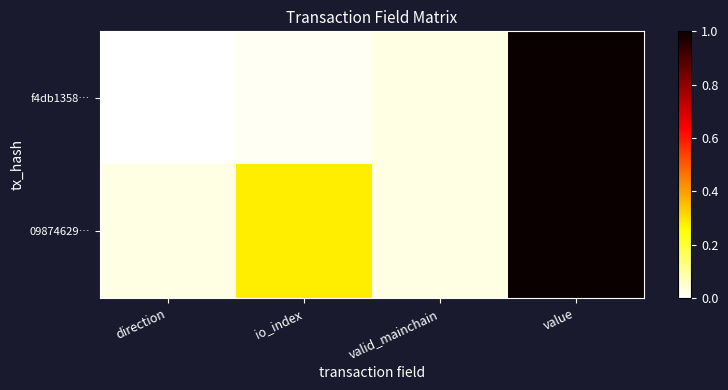

At how many categories does at least one series exceed 0?

4